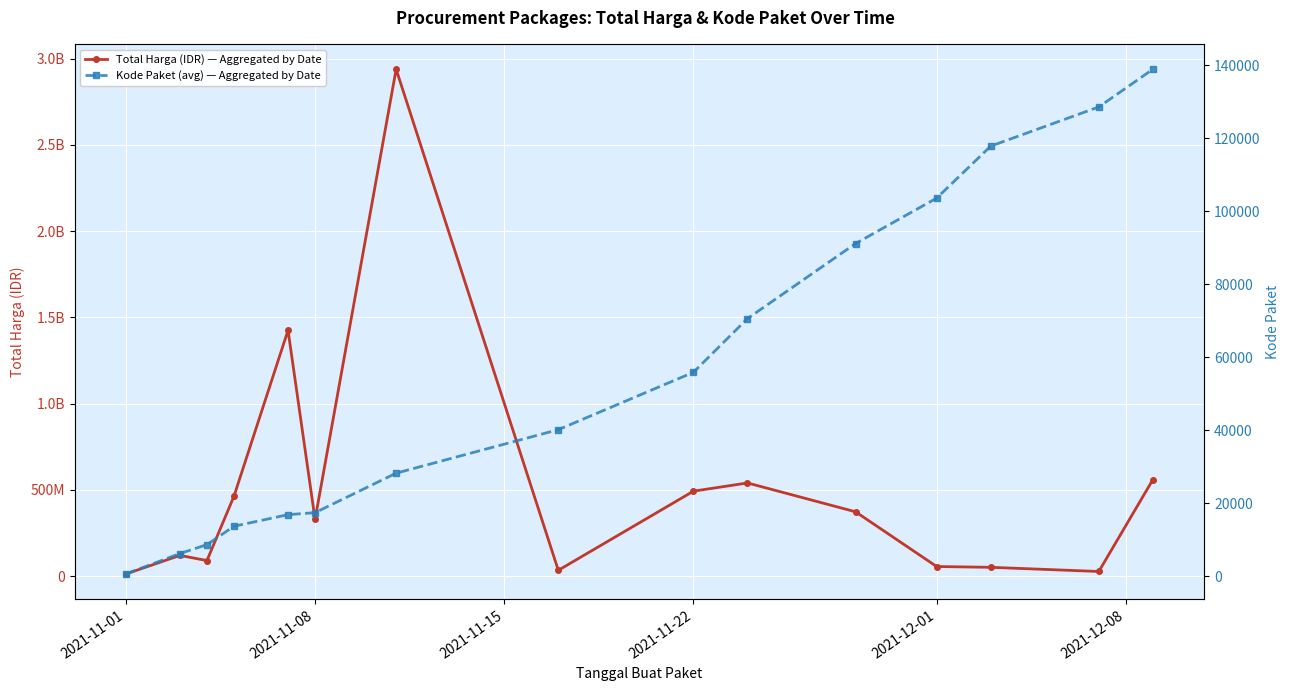

At how many categories does at least one series exceed 887952008?

2